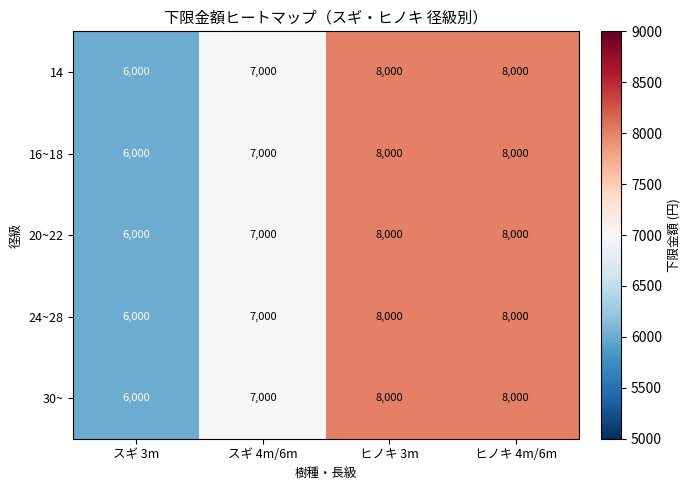

What is the lowest value of the 24~28 series?

6000